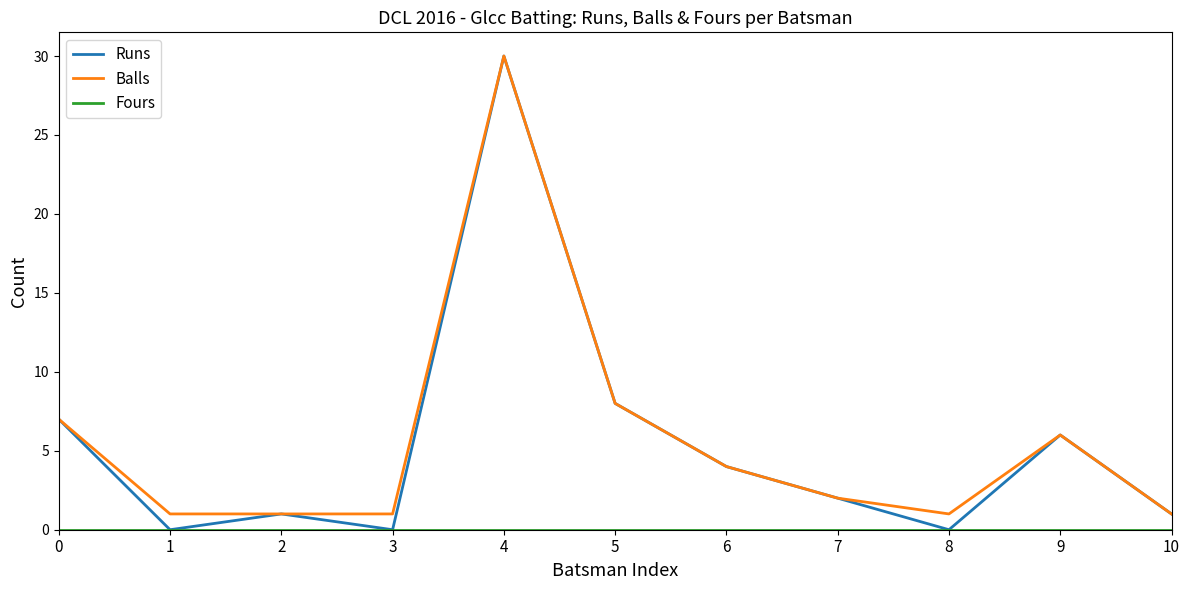

True or false: Balls has a value of 9 at 9.

False